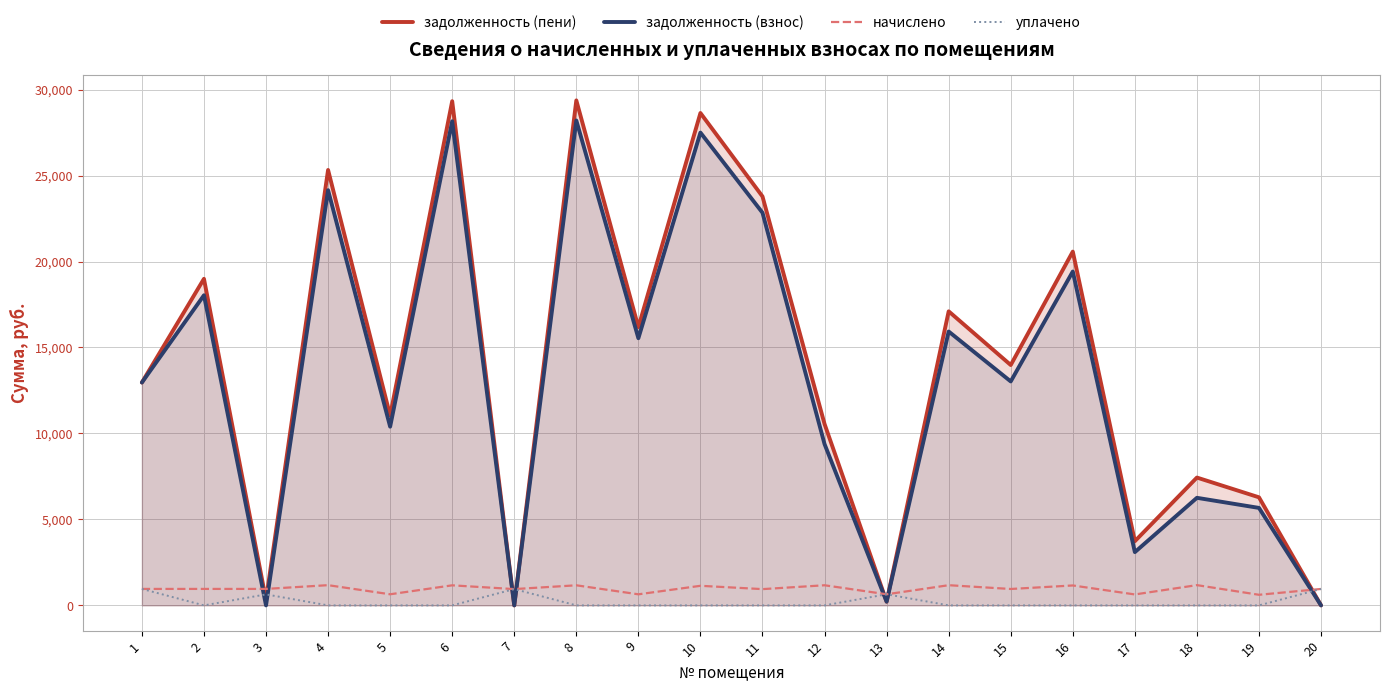

Which series has the widest spread of values?

задолженность (пени)